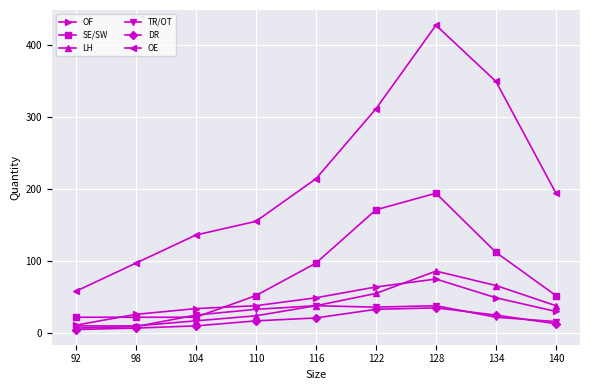

At which label does OE reach its minimum?

92